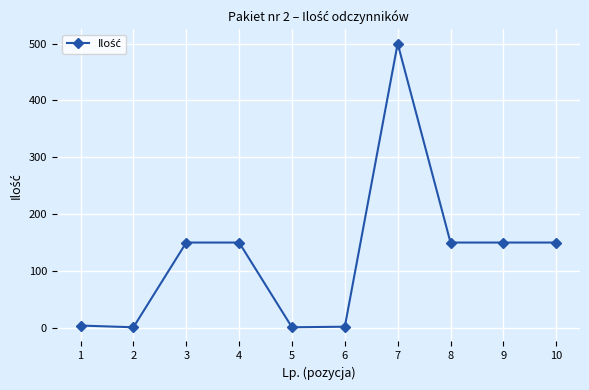

What is the greatest value displayed?

500